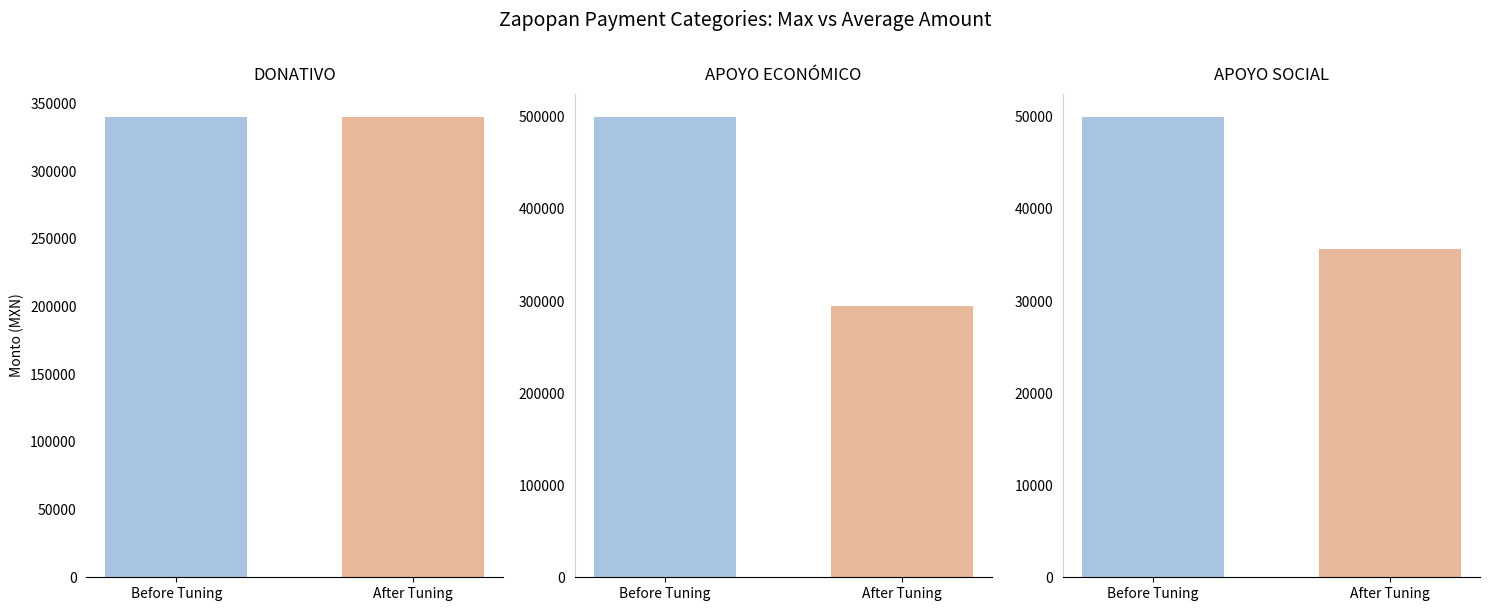

Are the bars grouped side by side (vs. stacked)?

Yes